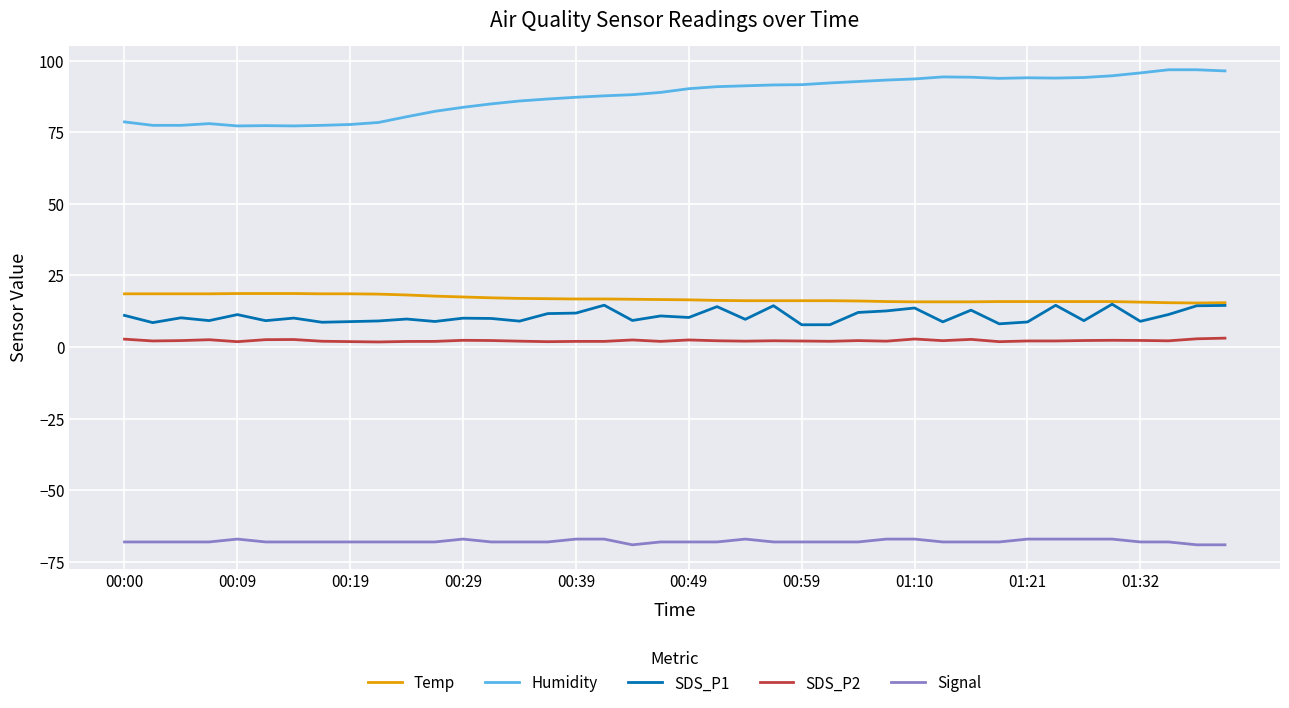

What is the lowest value of the Temp series?

15.4